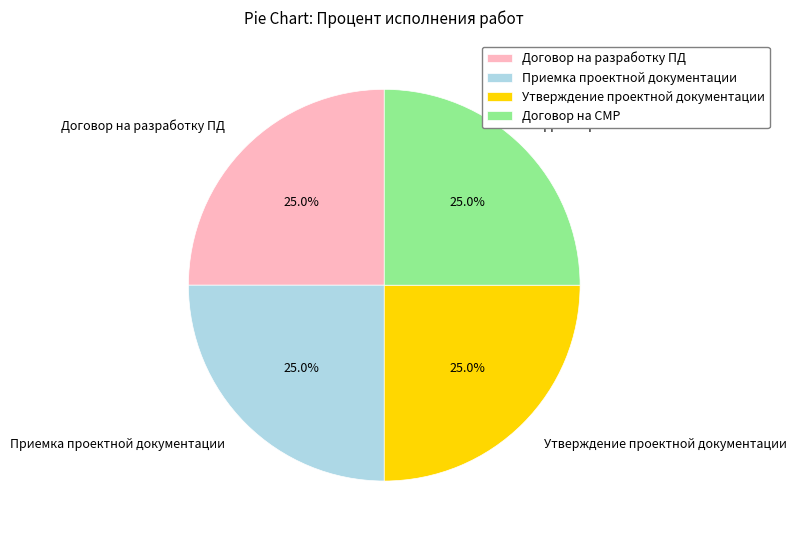

Does any single category account for the majority?

No